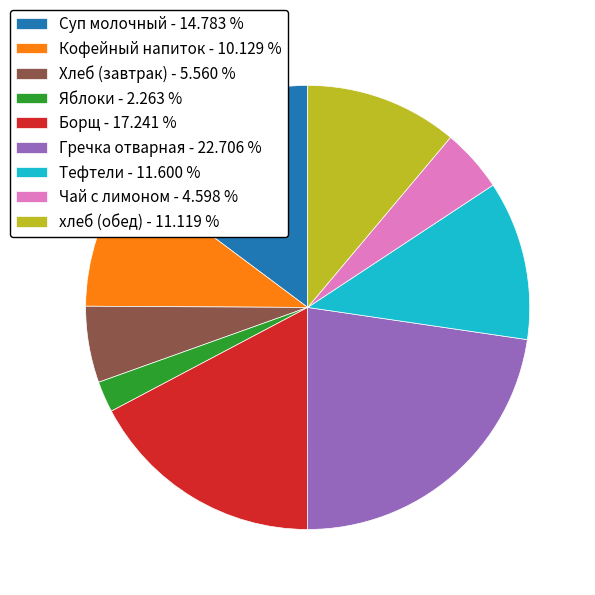

Does Тефтели - 11.600 % represent more than half of the total?

No